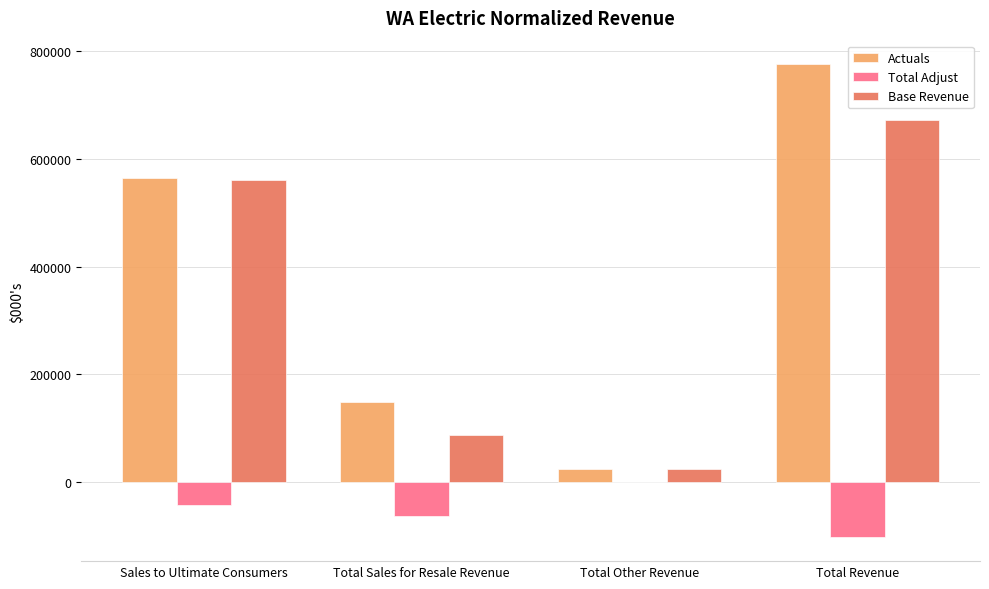

Which series has the widest spread of values?

Actuals